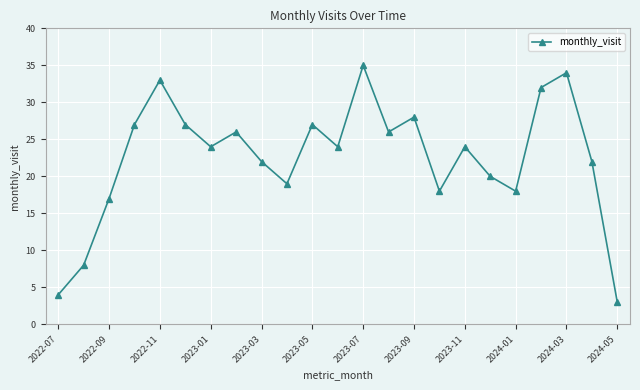

What is the difference between the second highest and minimum values?

31